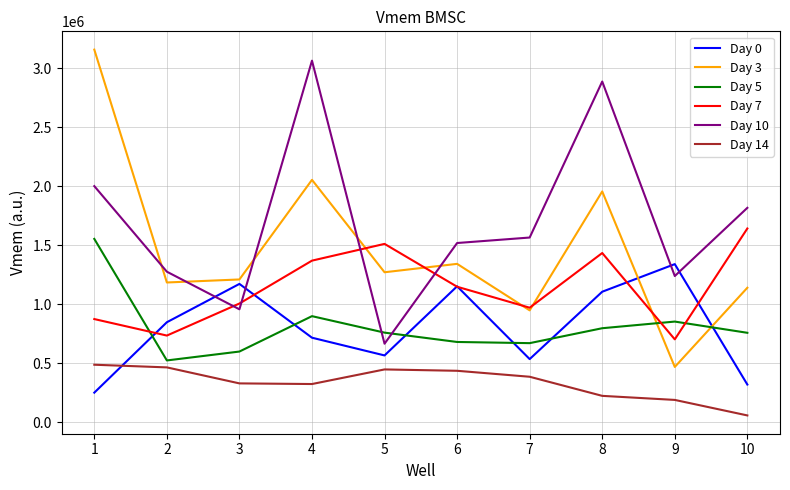

What is the spread (max minus min) of values at 1?

2908810.2